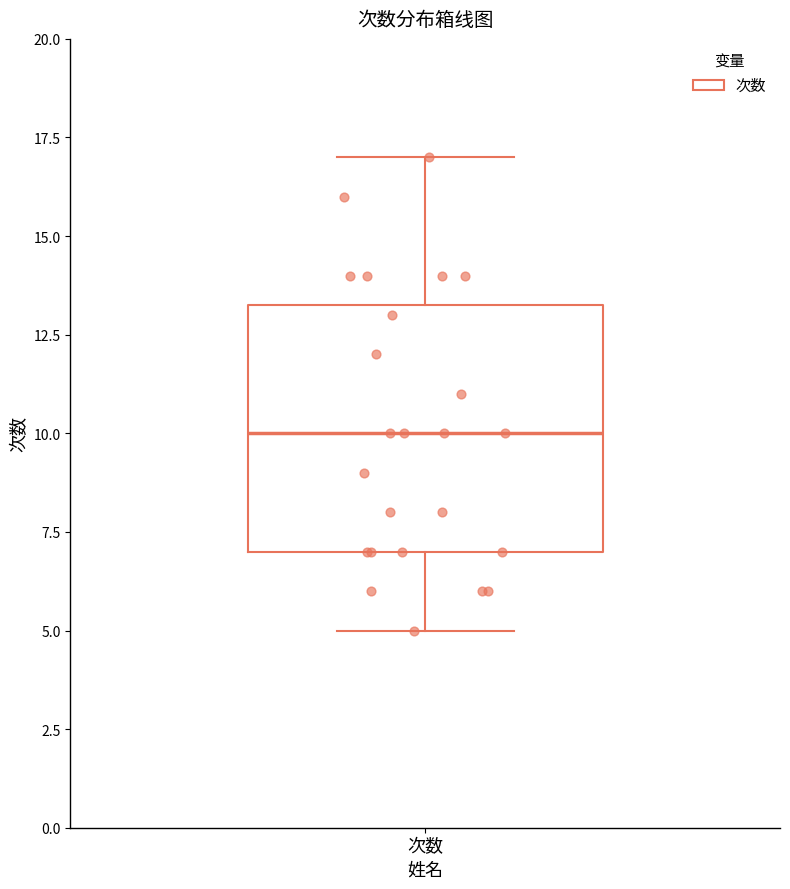

Transcribe this box plot: give where the median line is, the range the box spans, and where the two whiskers end, as read against the y-axis. The values are not printed on the chart, so give them approximately, as read against the axis.

median 10.0, box 7.0 to 13.5, whiskers 5.0 to 17.0